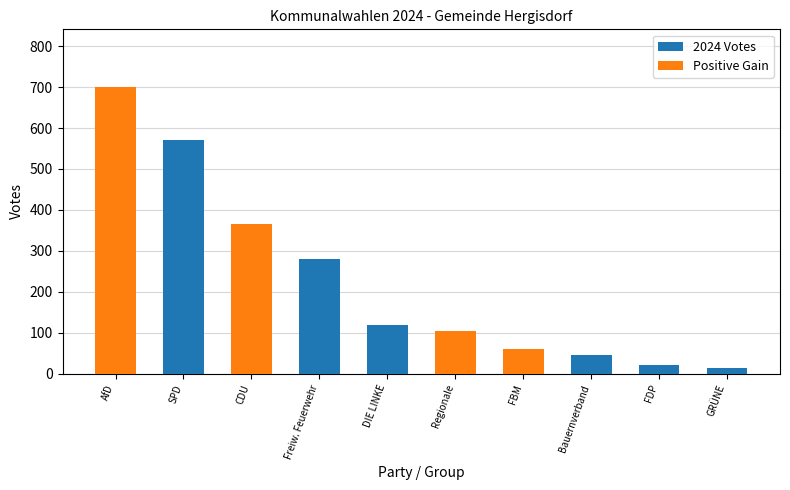

Which series has the widest spread of values?

Positive Gain